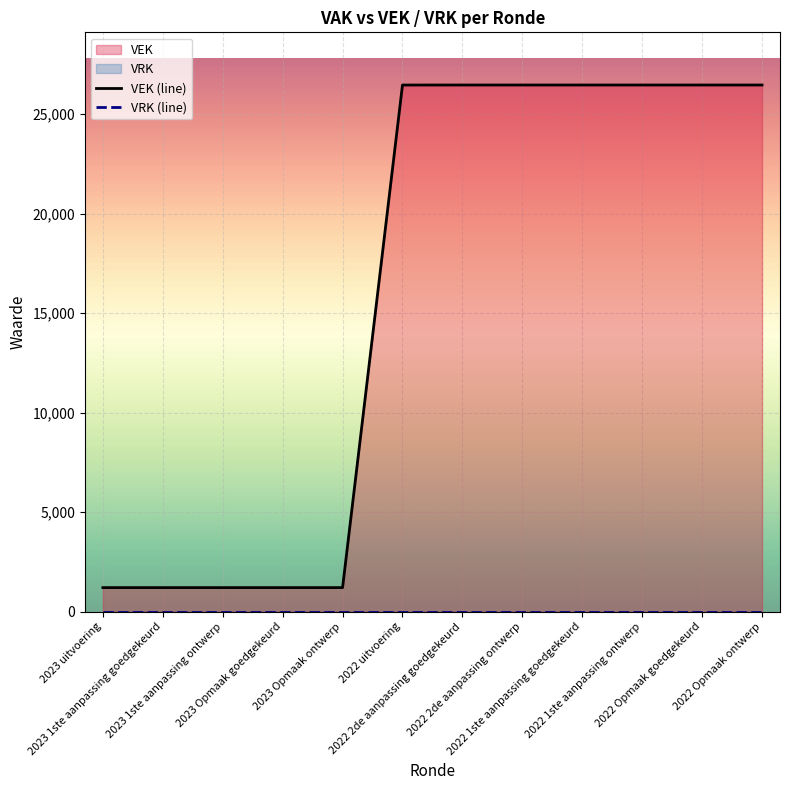

The VEK (line) series shows 12928 at 2022 Opmaak goedgekeurd. True or false?

False